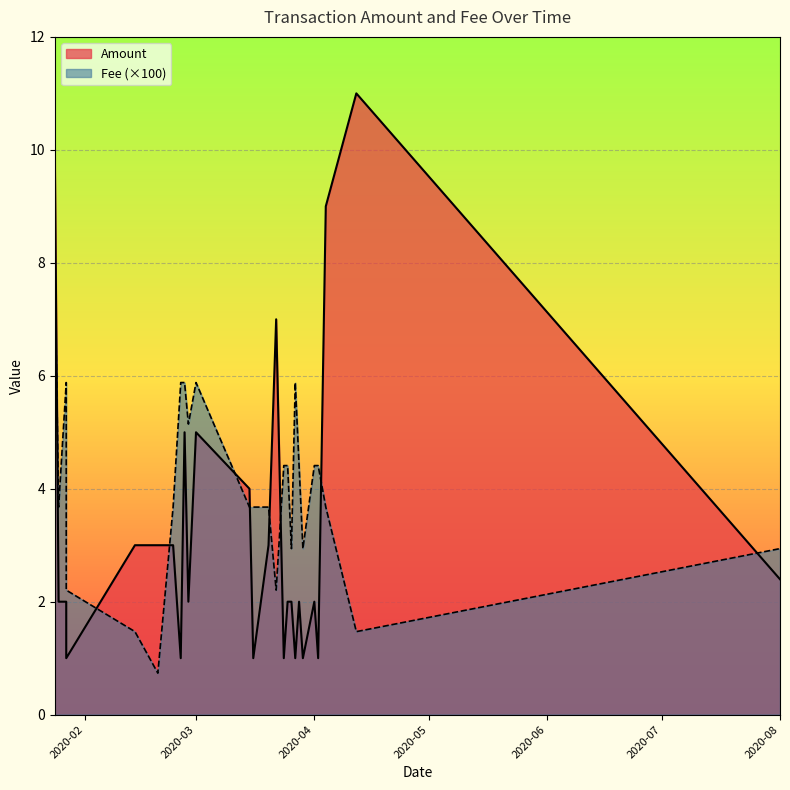

True or false: Fee and Amount intersect in this chart.

False